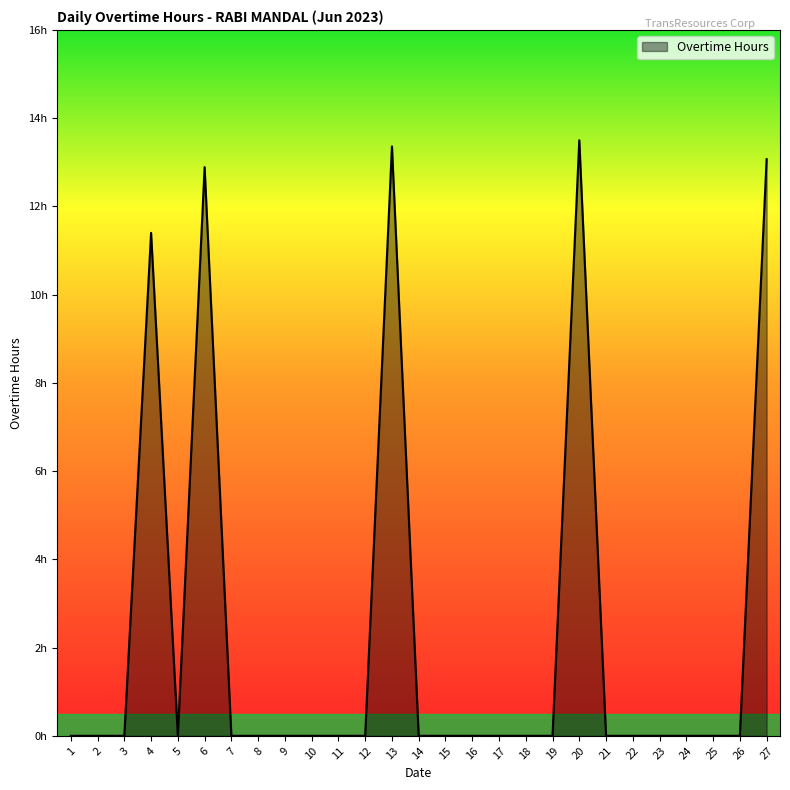

What is the change in value from 4 to 15?

-11.4